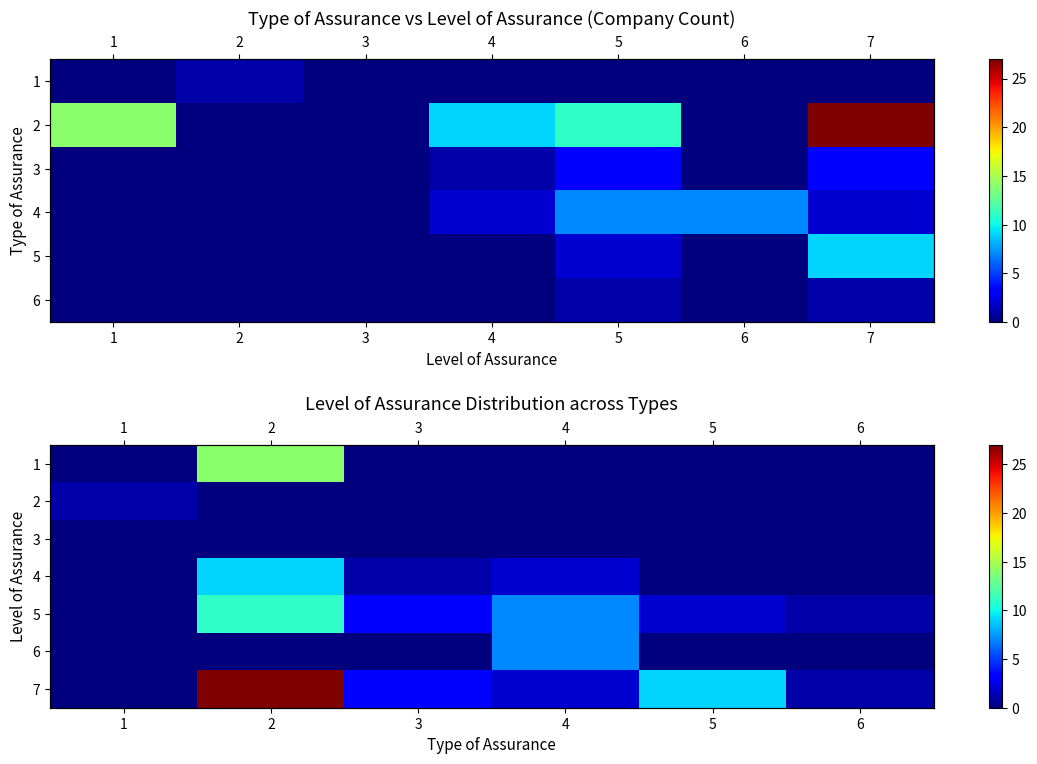

What is the maximum value shown in the chart?

27